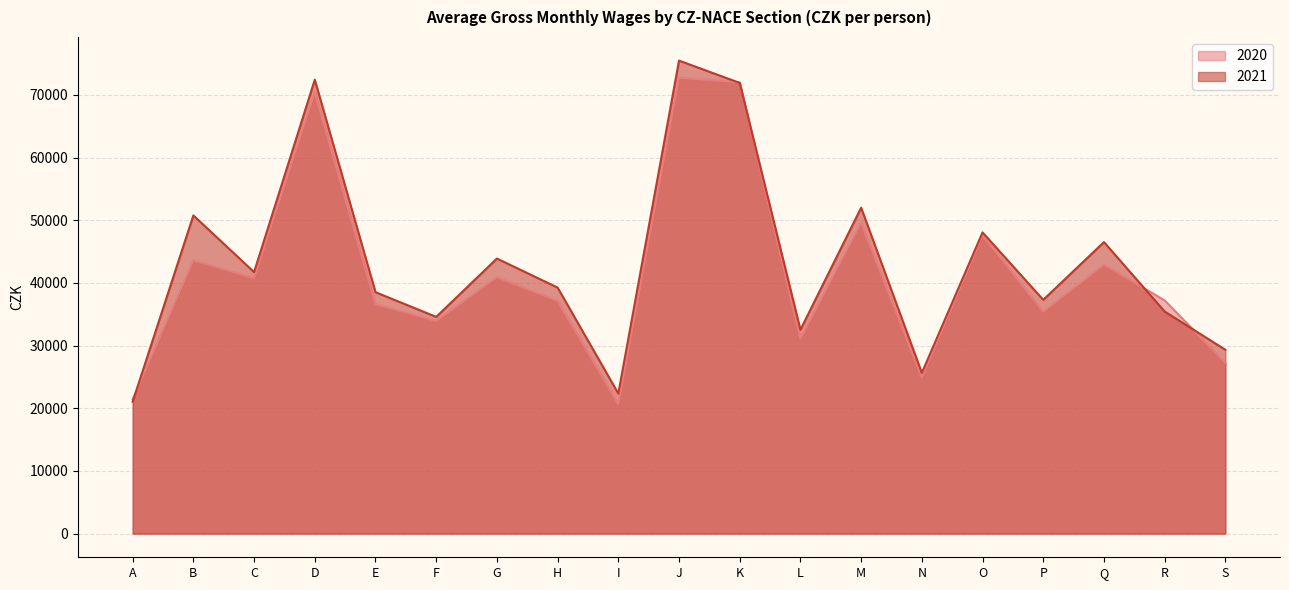

At how many categories does at least one series exceed 53245?

3